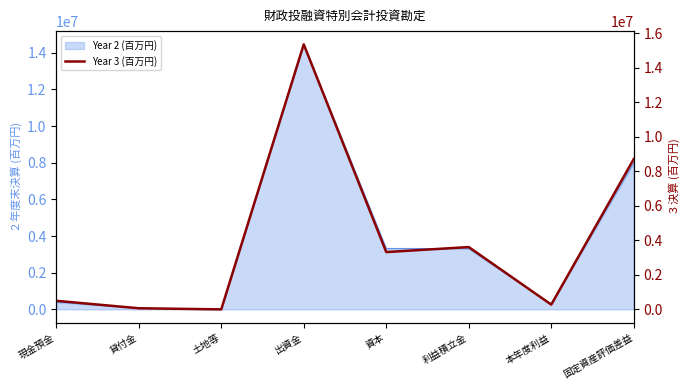

The value at 固定資産評価差益 is 8714092. True or false?

True